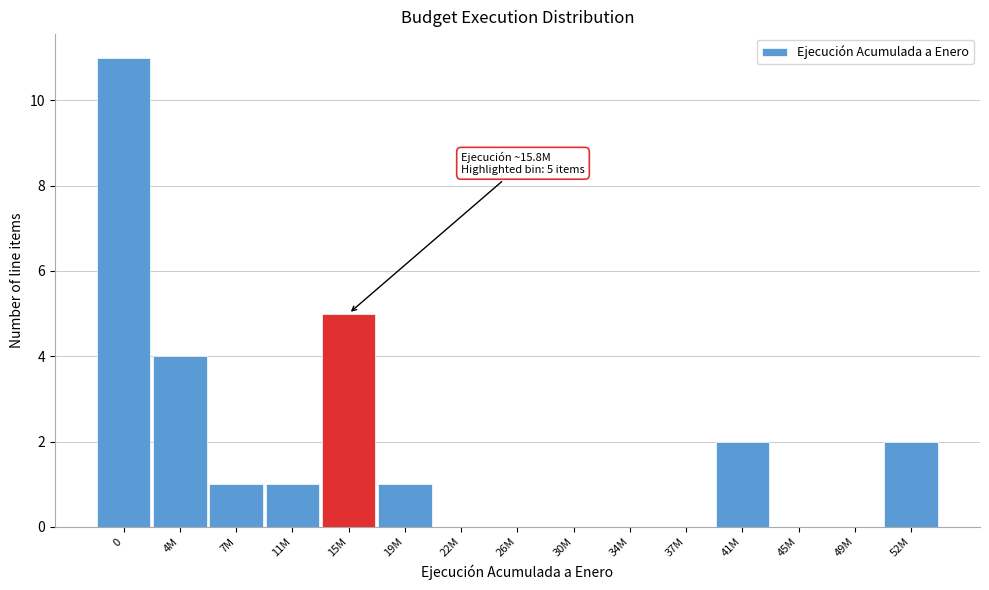

Reading left to right, list all the values displayed in this chart.

0=11	4M=4	7M=1	11M=1	15M=5	19M=1	22M=0	26M=0	30M=0	34M=0	37M=0	41M=2	45M=0	49M=0	52M=2